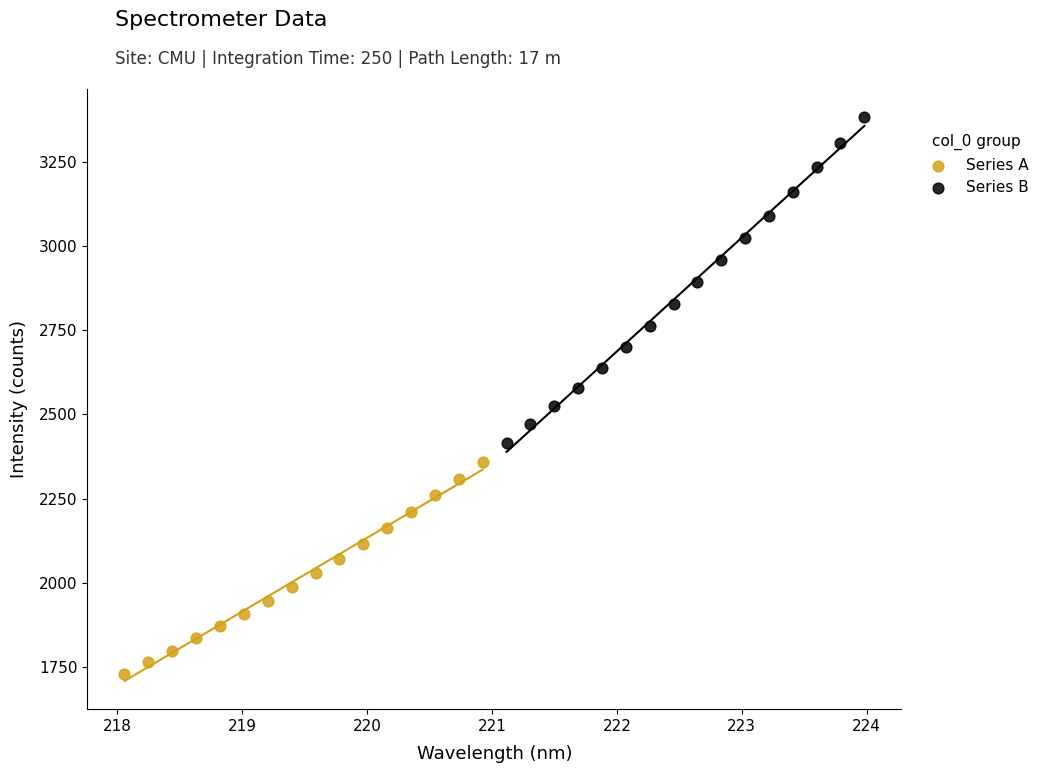

Which series contains the lowest Y value?

Series A